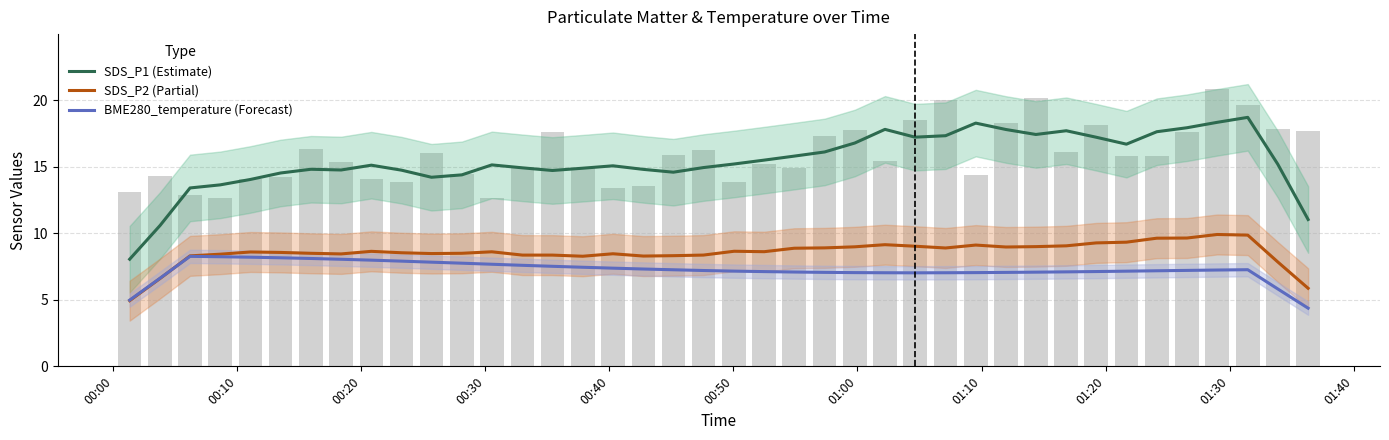

Is it true that BME280_temperature (Forecast) equals 1.9 at 11?

False